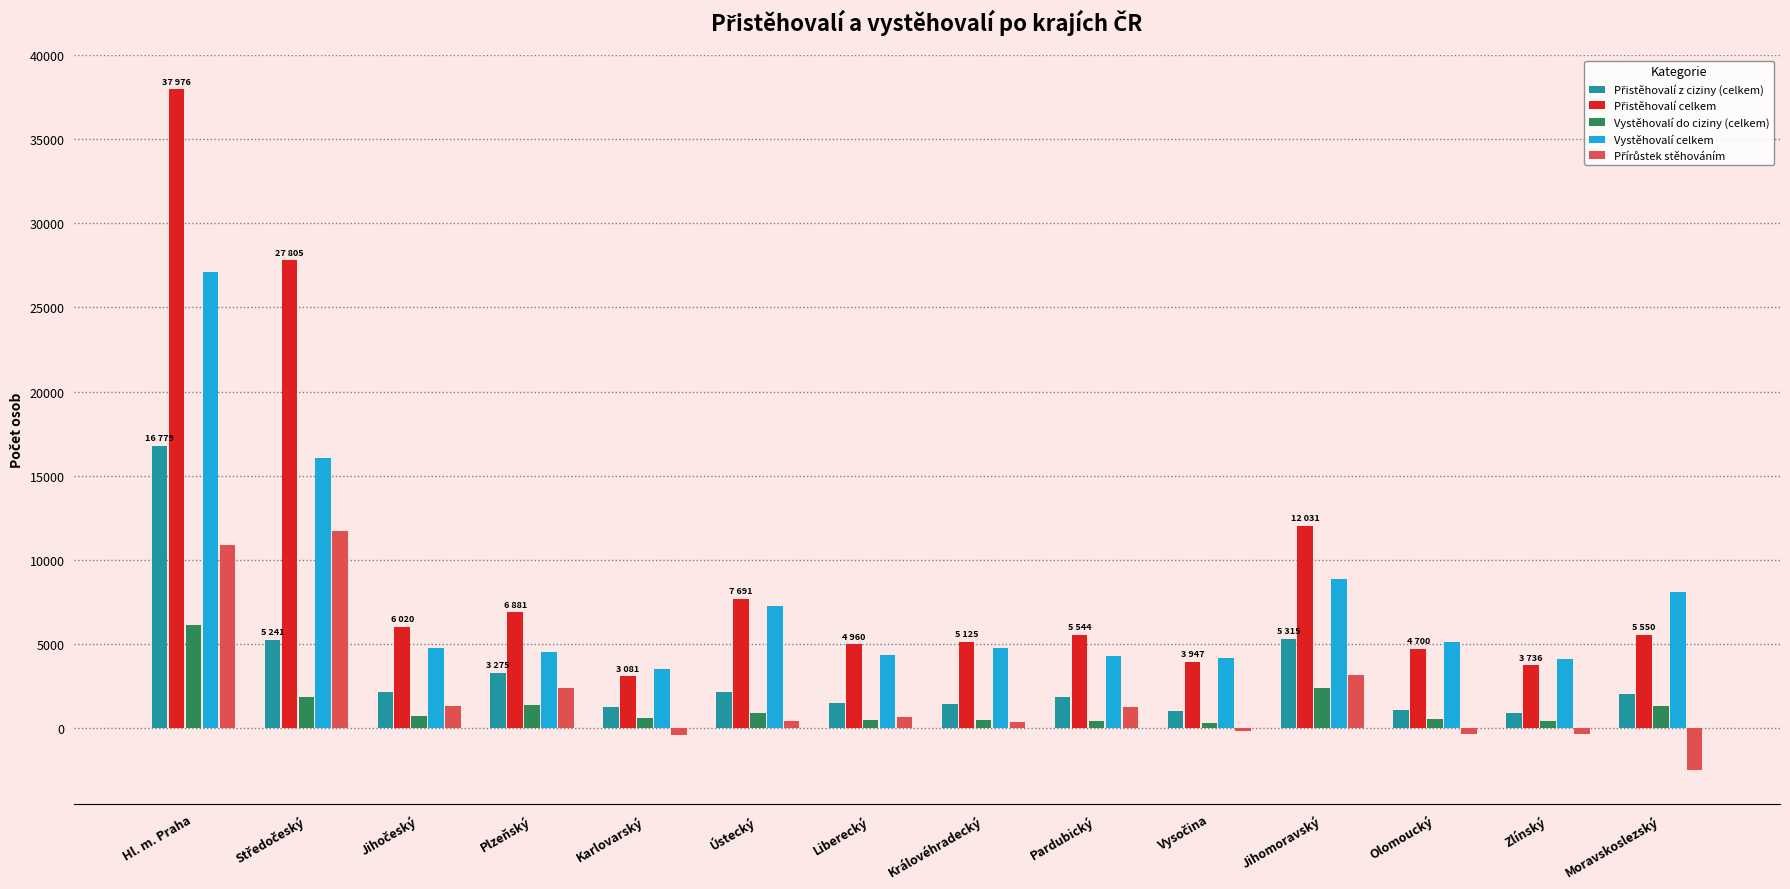

At which category is the sum across all series the highest?

Hl. m. Praha